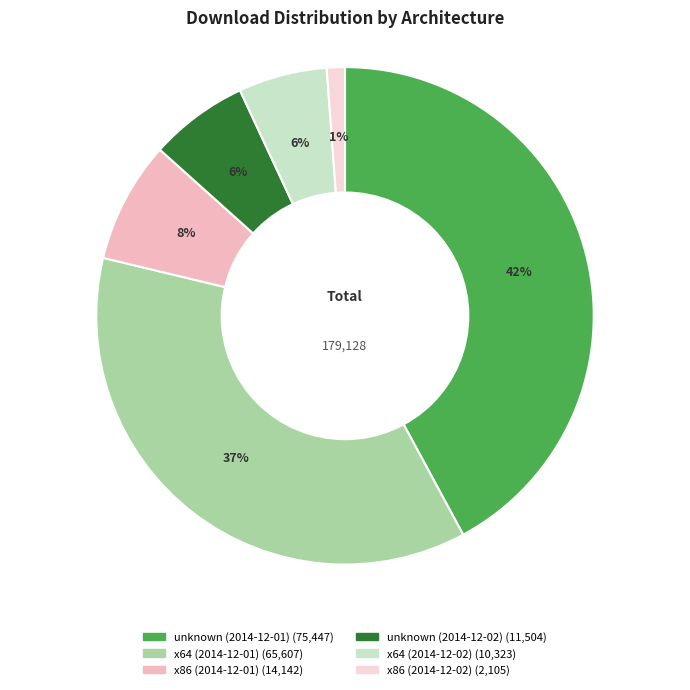

How many segments does this pie chart have?

6